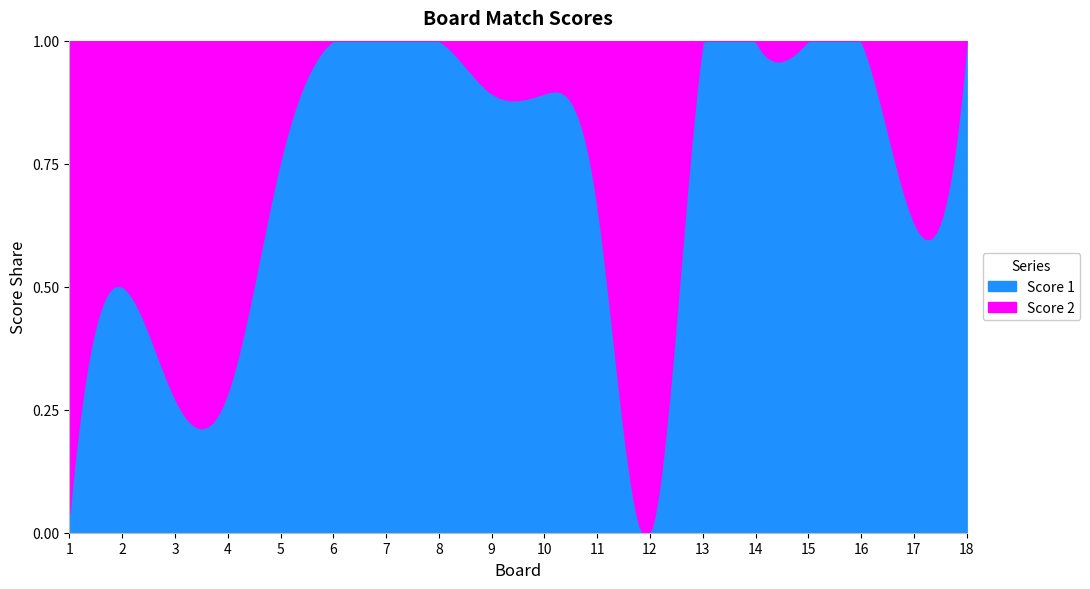

The Score 2 series shows 3 at 10. True or false?

True